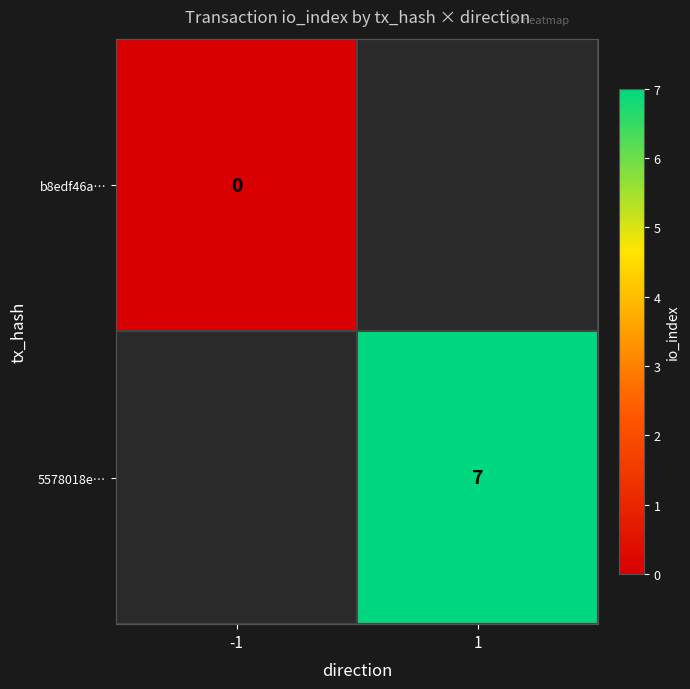

Is it true that 5578018e… equals 7.0 at 1?

True